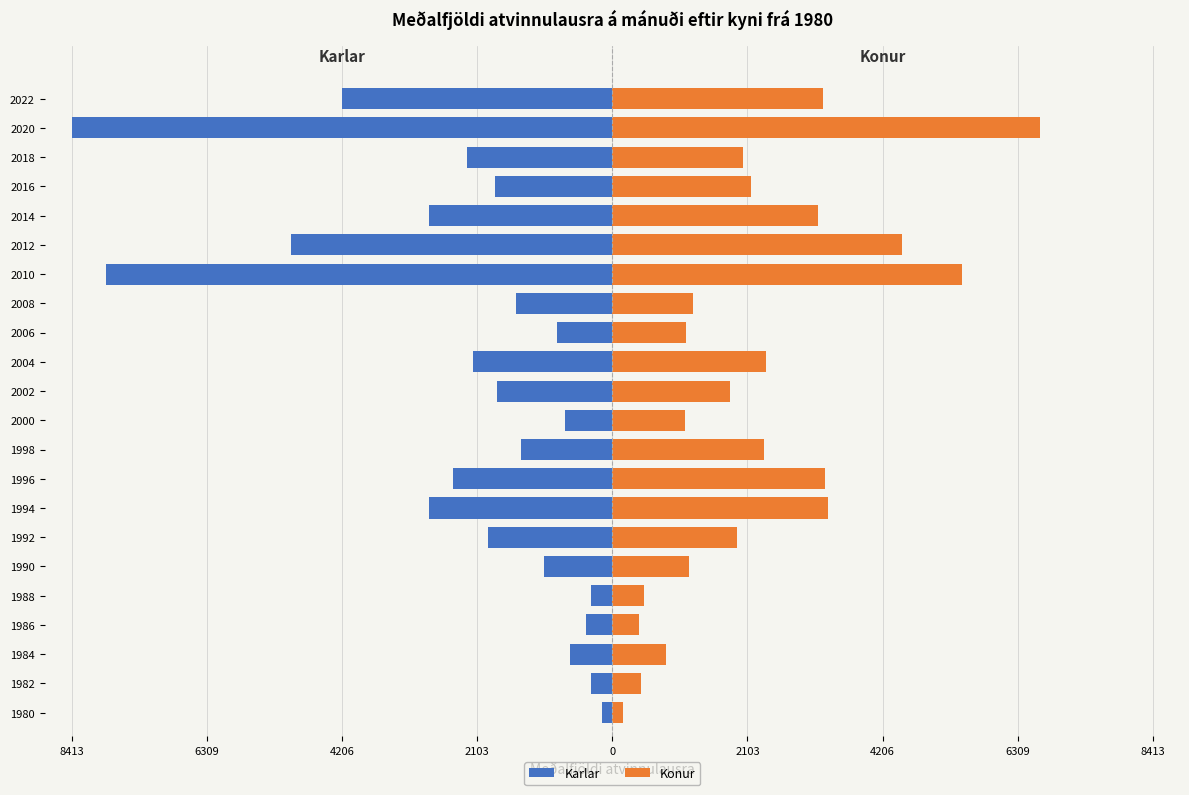

What is the maximum value shown in the chart?

6653